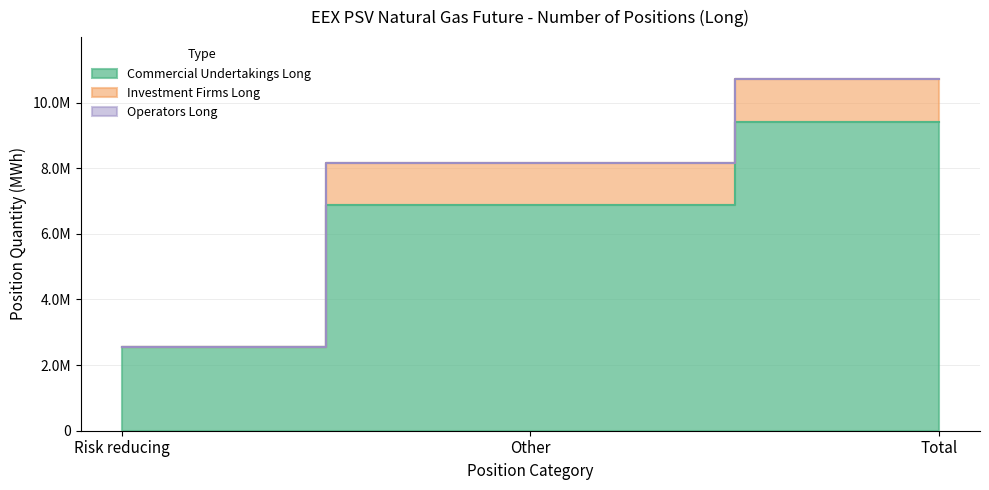

What is the total value across all series at Other?

8173776